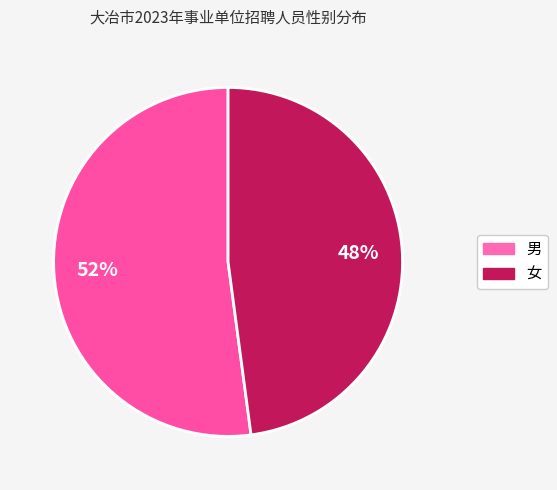

What percentage is the 男 slice, to the nearest percent?

52%